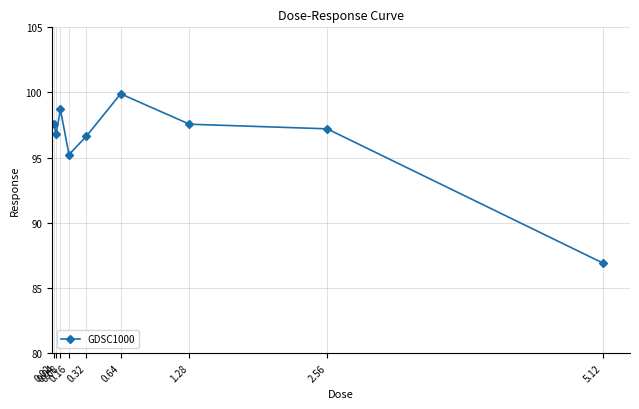

True or false: the data shows 98.7 at 0.08.

True